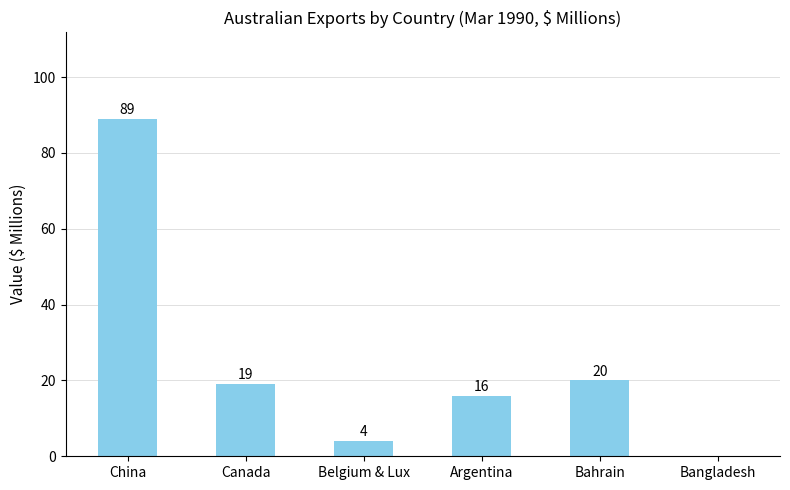

Which has a higher value, Canada or Argentina?

Canada